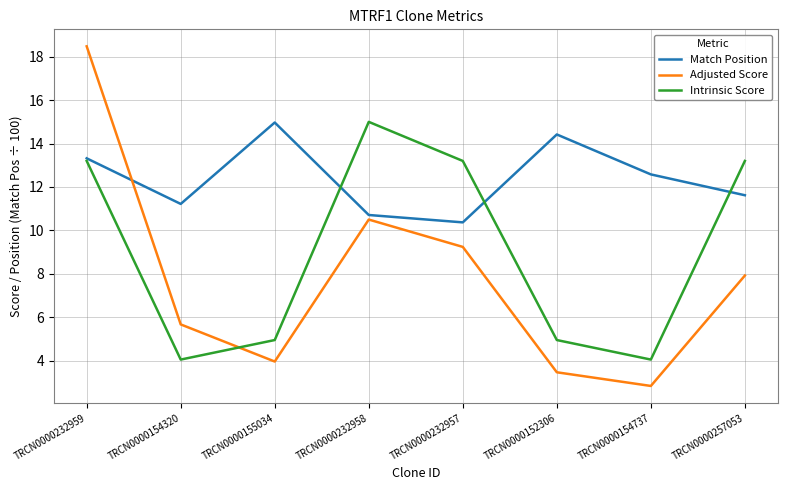

Is it true that Match Position equals 15.0 at TRCN0000155034?

True